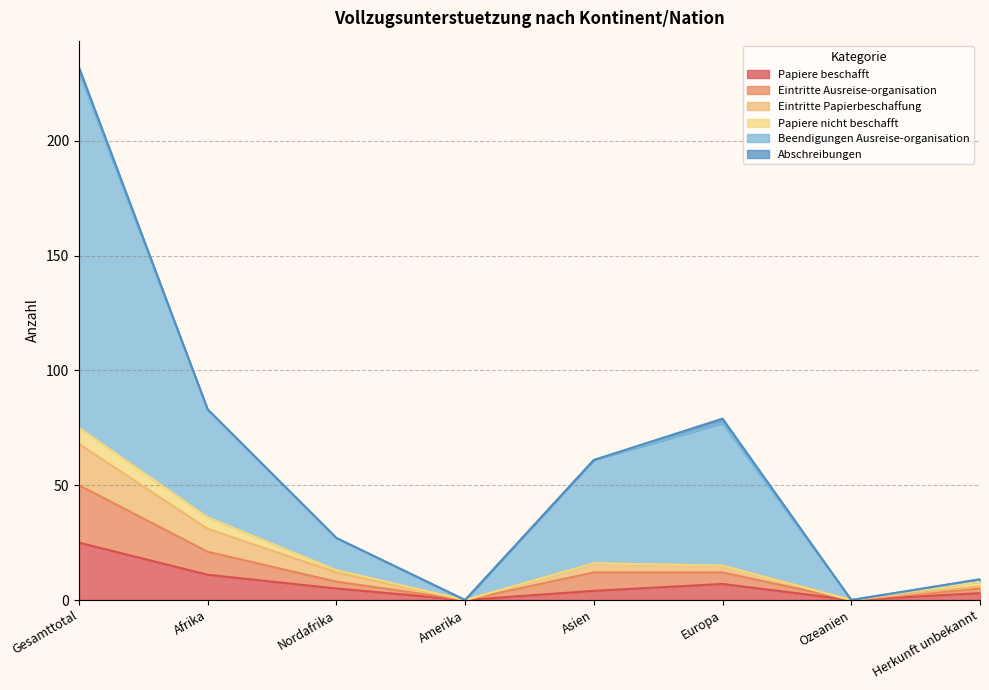

Which series has the largest total across all categories?

Beendigungen Ausreise-organisation